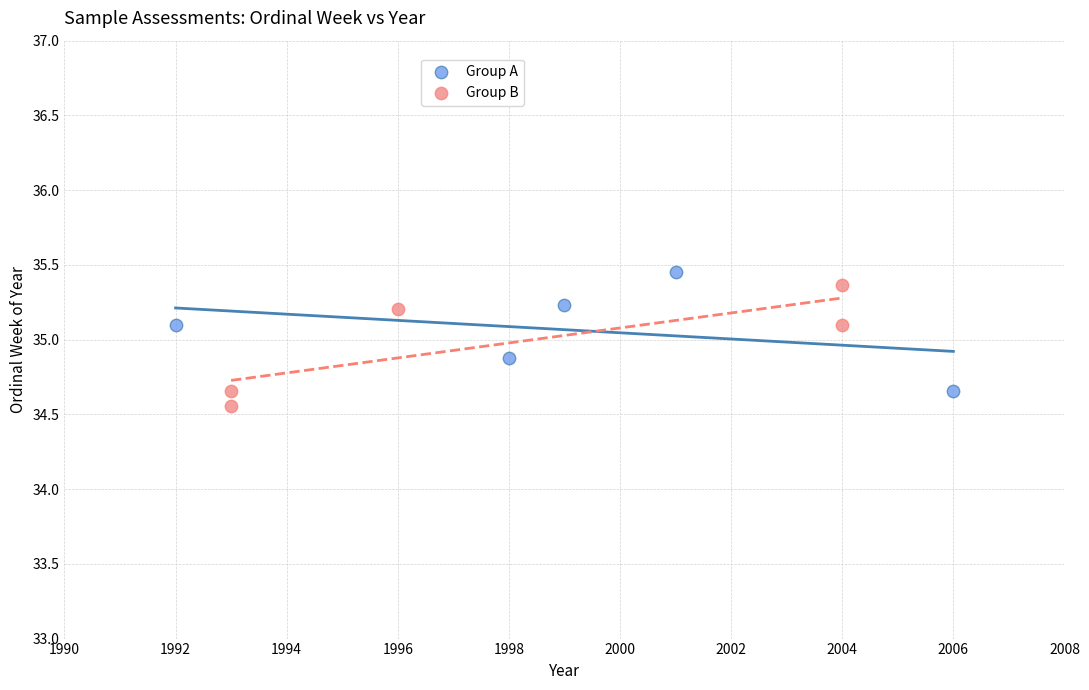

Which series reaches the minimum Y coordinate?

Group B